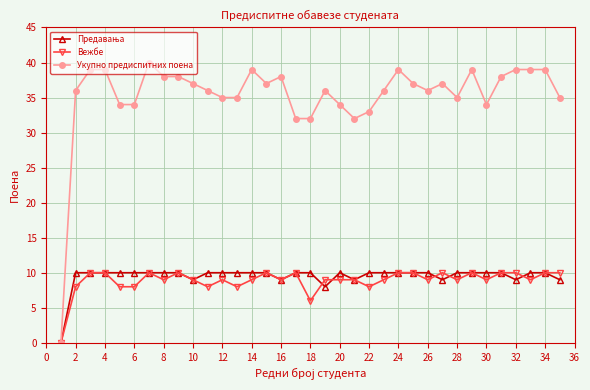

How many data points does each series have?

35